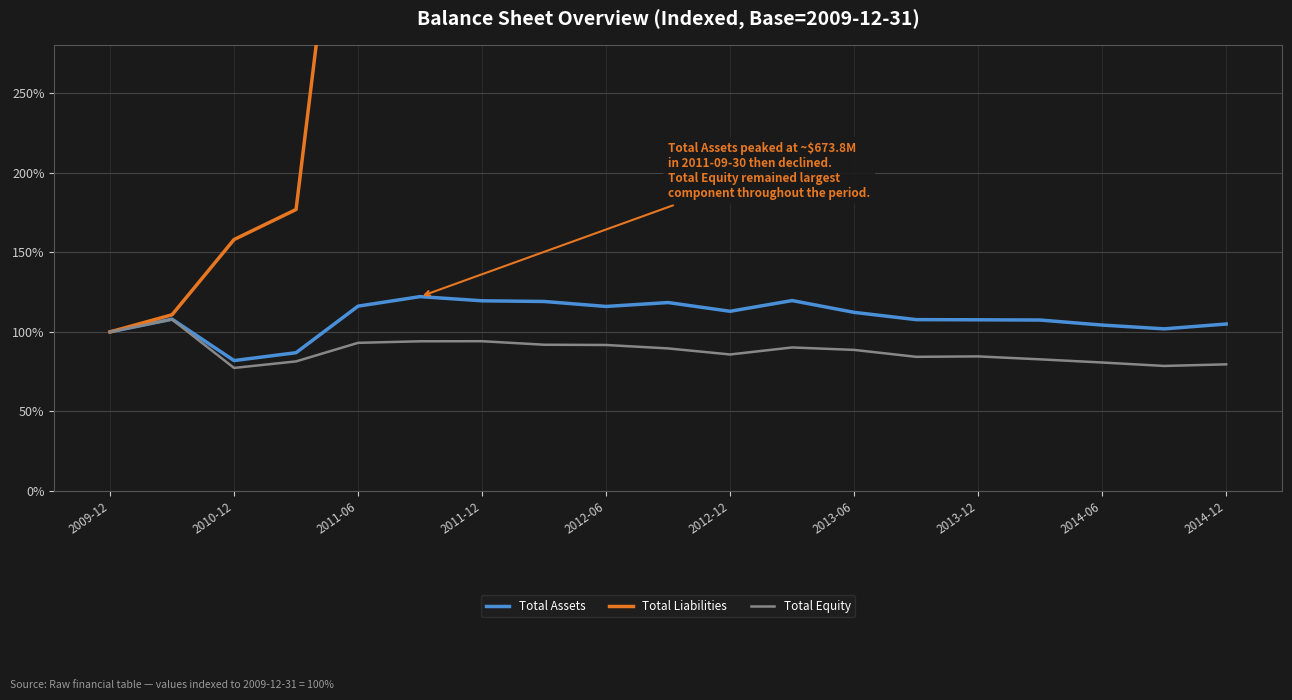

How many interior local peaks does the Total Liabilities series have?

5